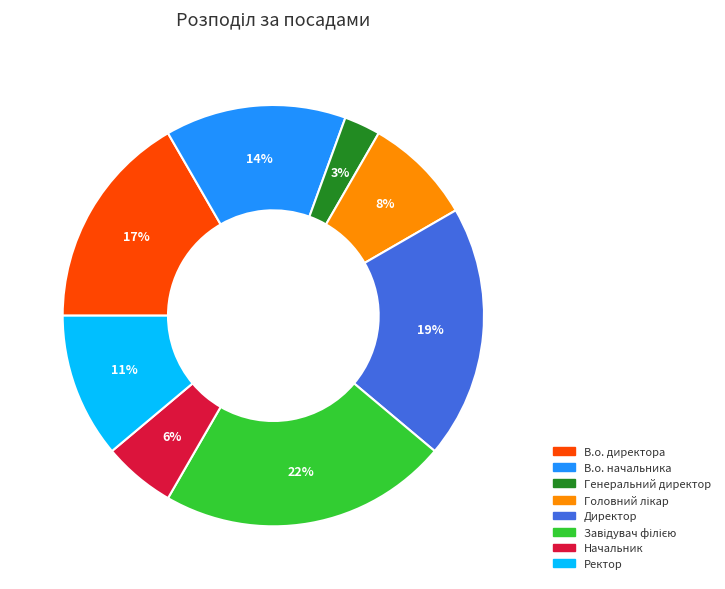

Approximately how many times larger is the value at Начальник compared to Ректор?

0.5